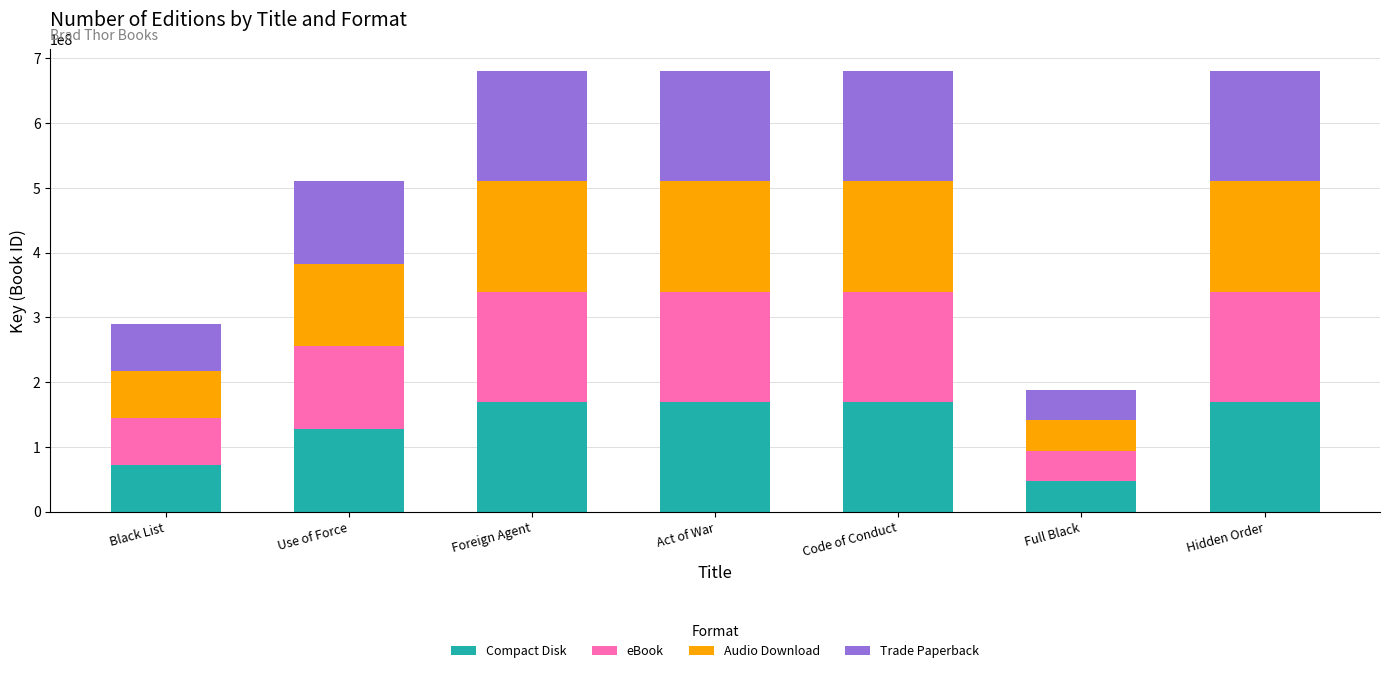

How many series are shown in this chart?

4